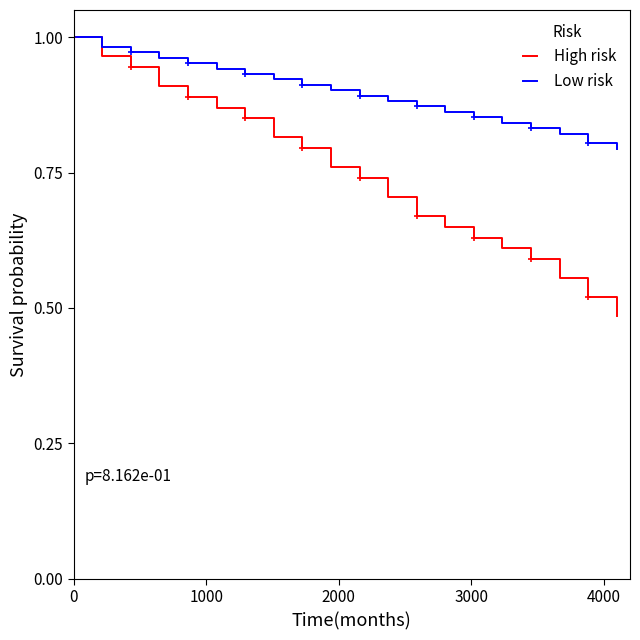

Which series has the largest total across all categories?

Low risk